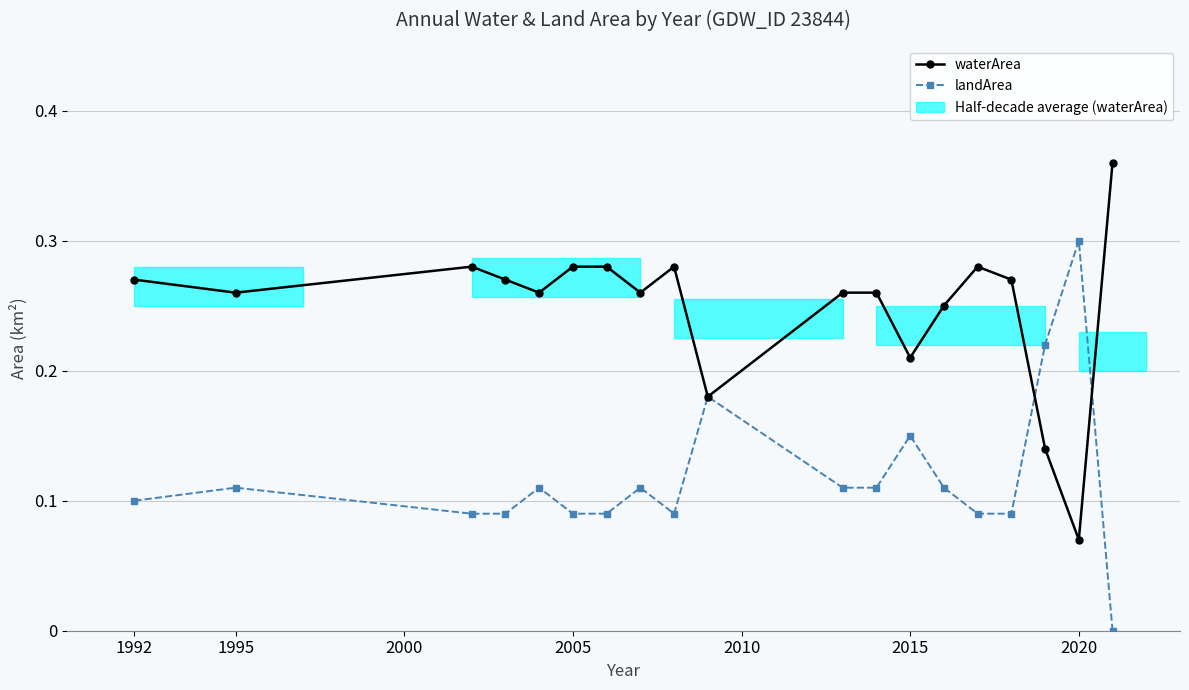

What is the value of the waterArea point at the 9th from the left?

0.3